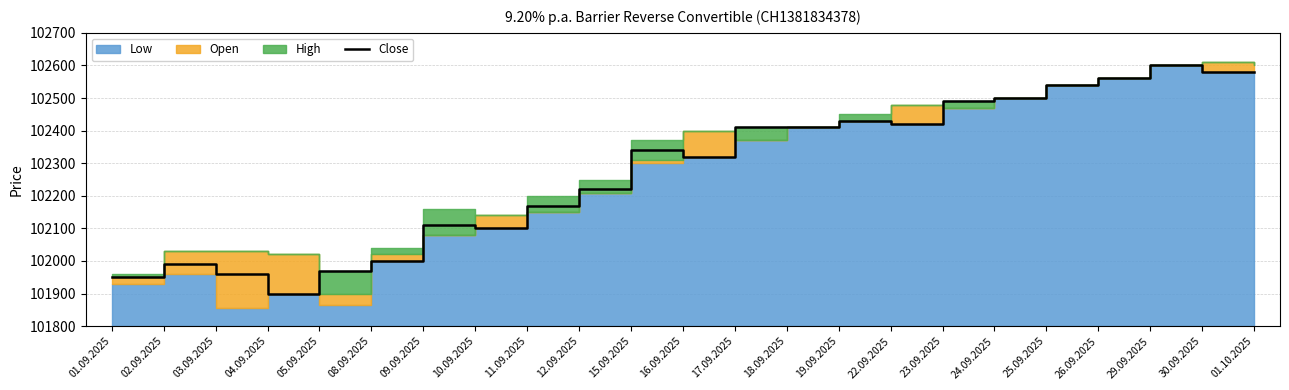

Approximately how many times larger is the value at 26.09.2025 compared to 29.09.2025?

1.0